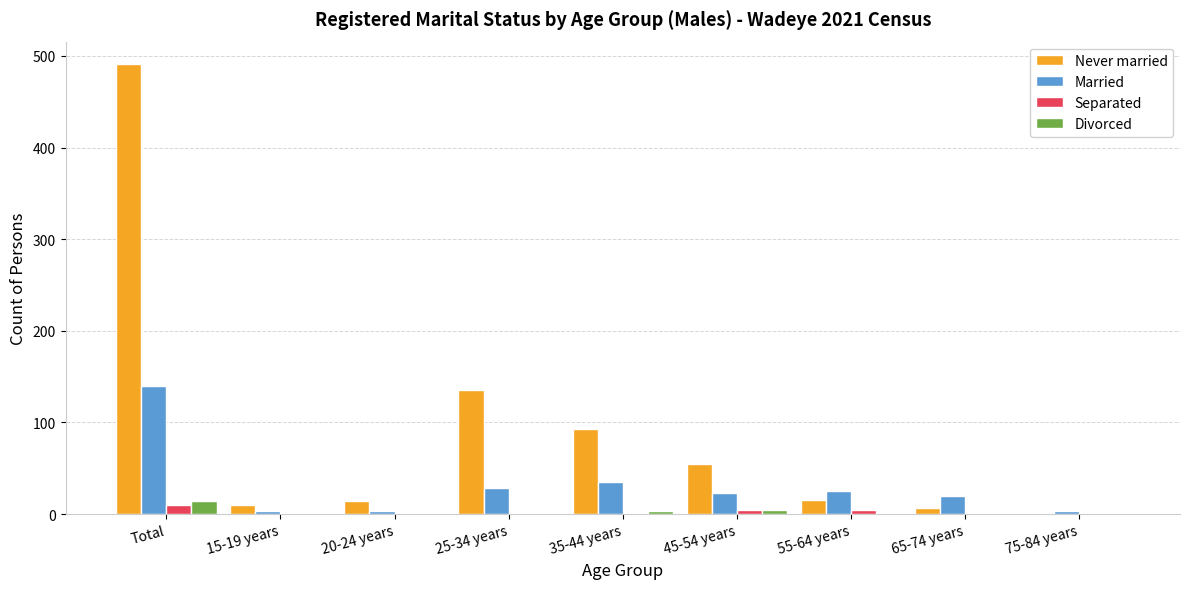

At which category is the sum across all series the highest?

Total